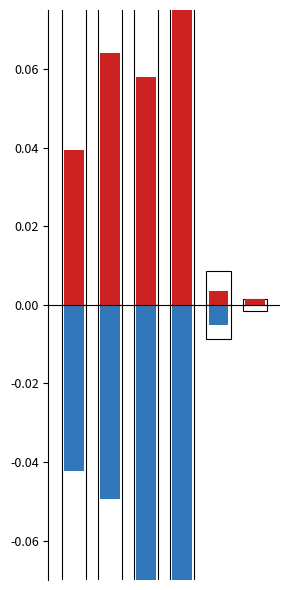

What is the difference between the highest and lowest values at 0?

0.1